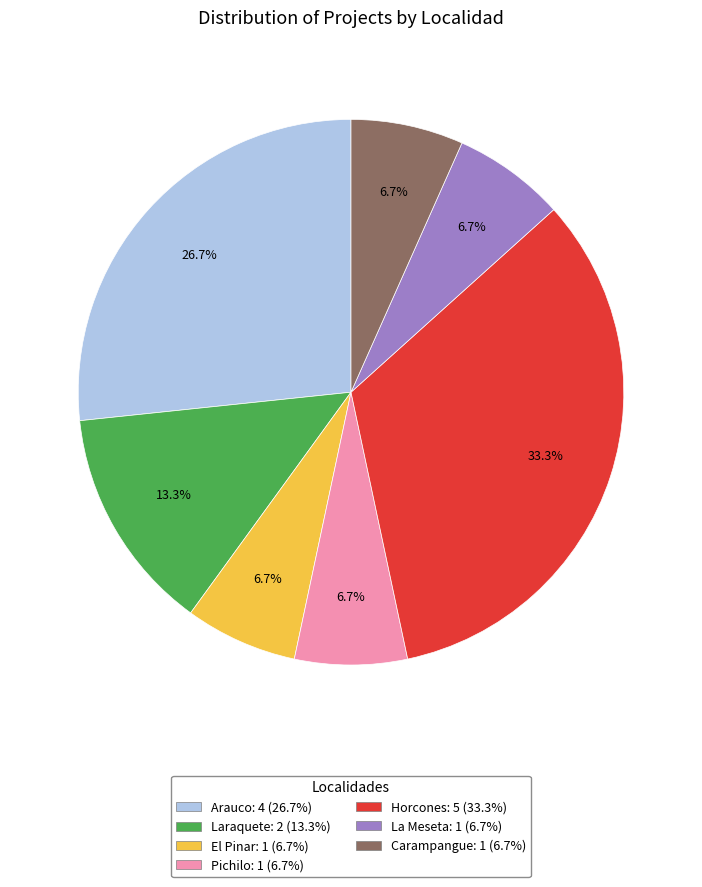

Does any single category account for the majority?

No